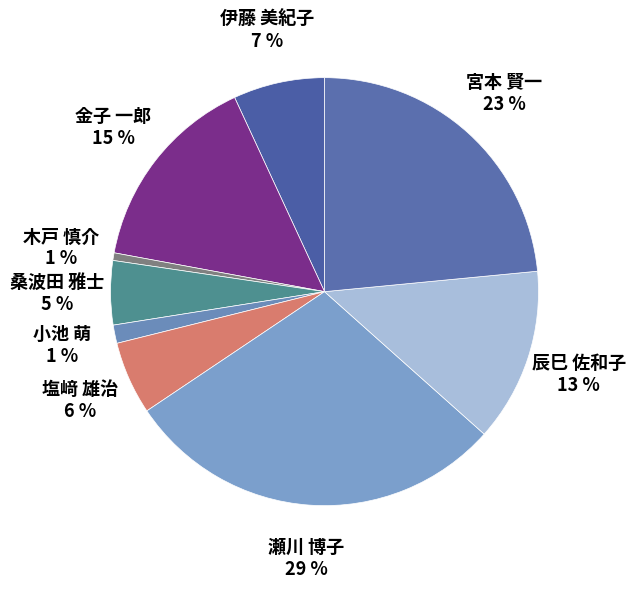

What is the smallest slice in the pie chart?

木戸 慎介